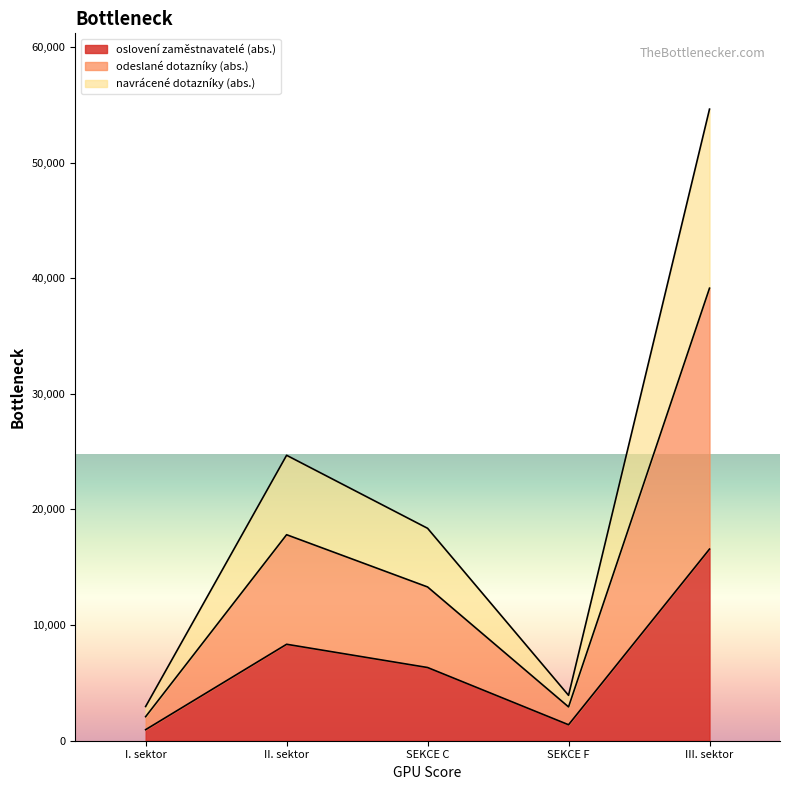

At which label does oslovení zaměstnavatelé (abs.) reach its peak?

III. sektor